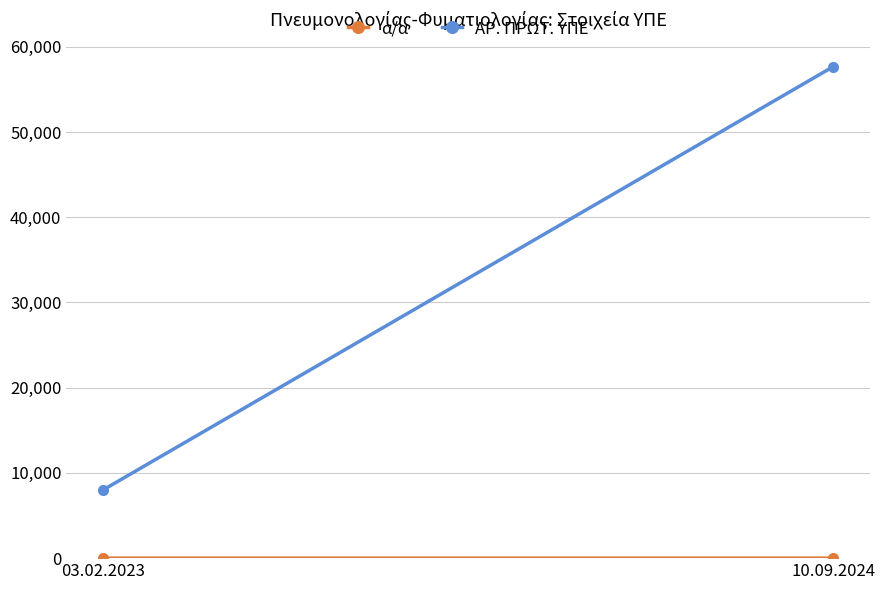

What is the greatest value displayed?

57663